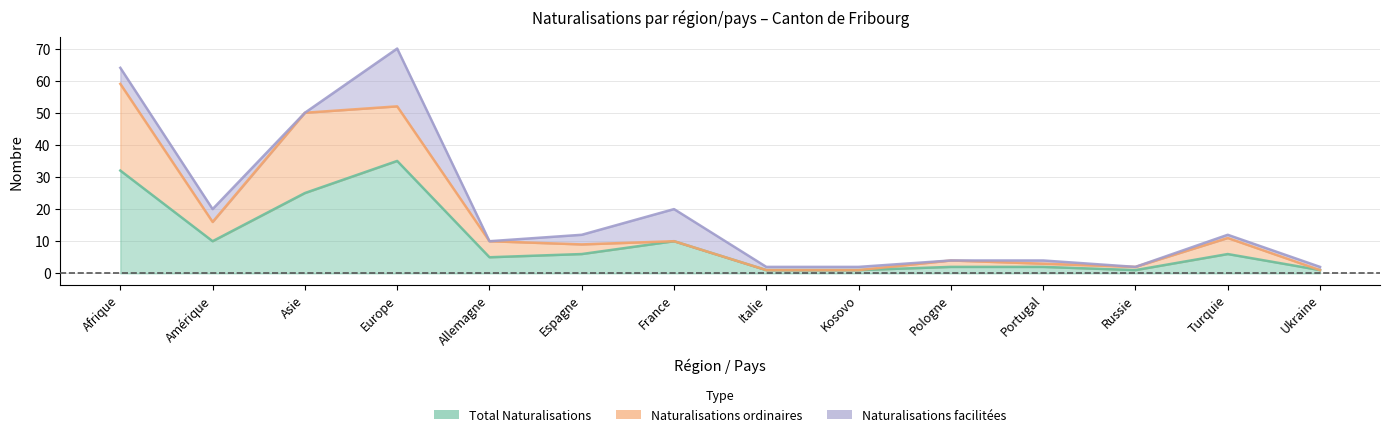

At which category is the sum across all series the highest?

Europe